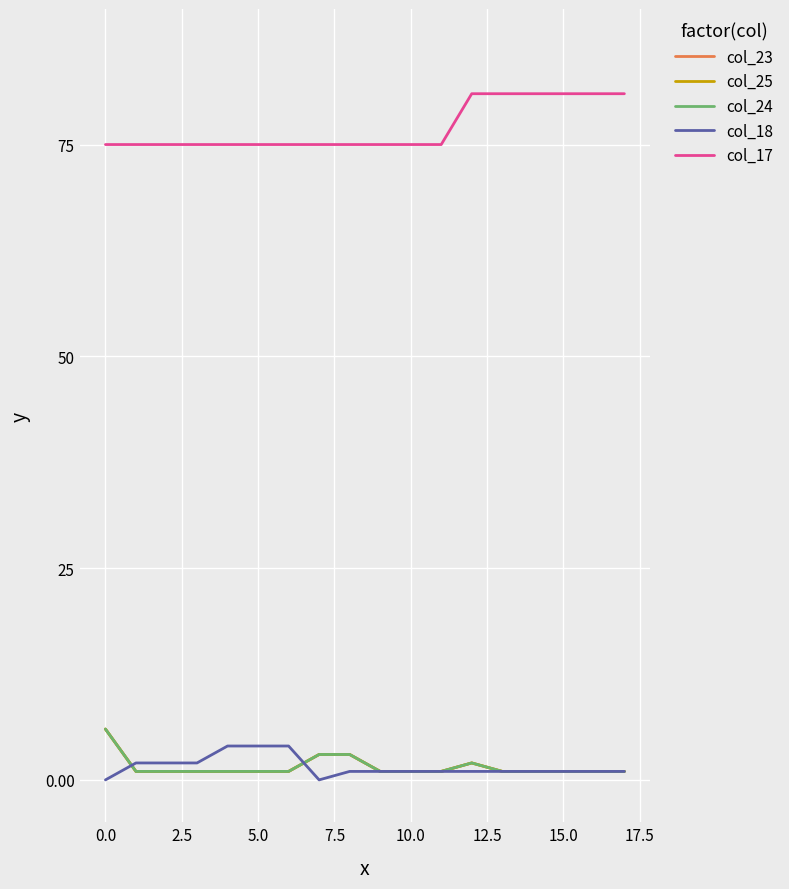

True or false: col_17 and col_25 intersect in this chart.

False